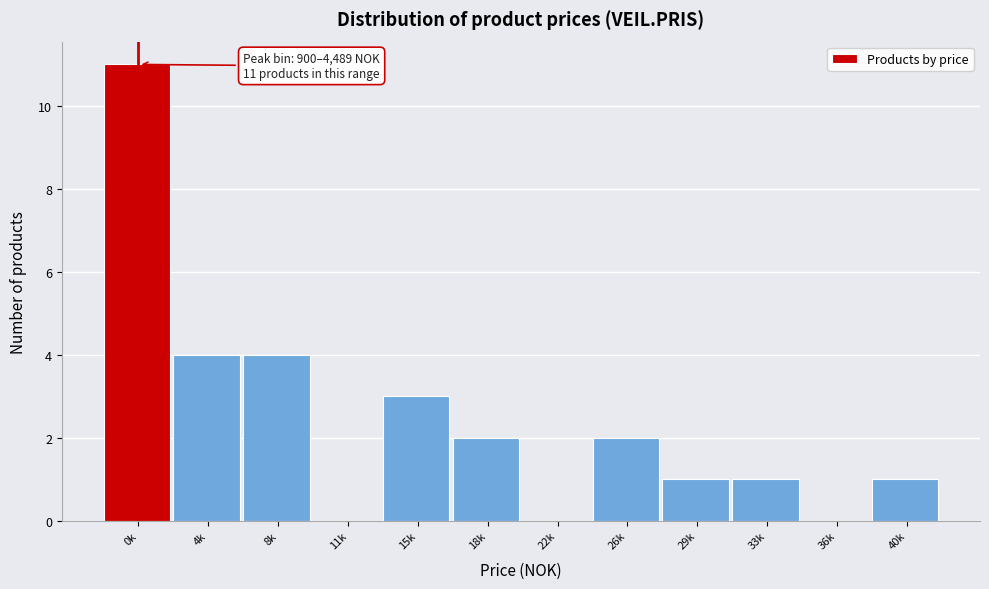

Reading left to right, list all the values displayed in this chart.

0k=11	4k=4	8k=4	11k=0	15k=3	18k=2	22k=0	26k=2	29k=1	33k=1	36k=0	40k=1